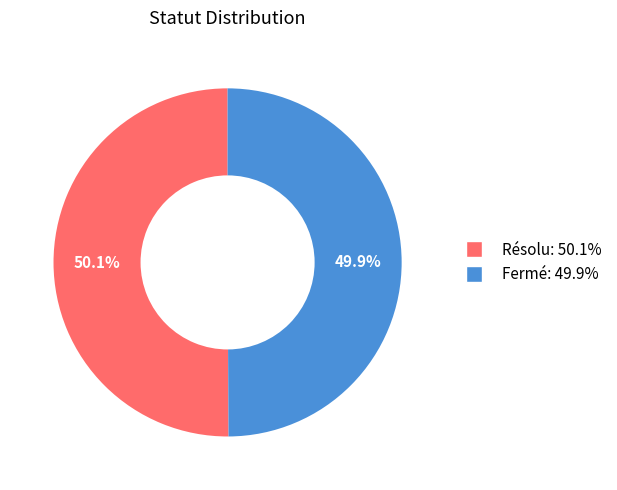

To the nearest percent, what is the combined percentage of Résolu and Fermé?

100%